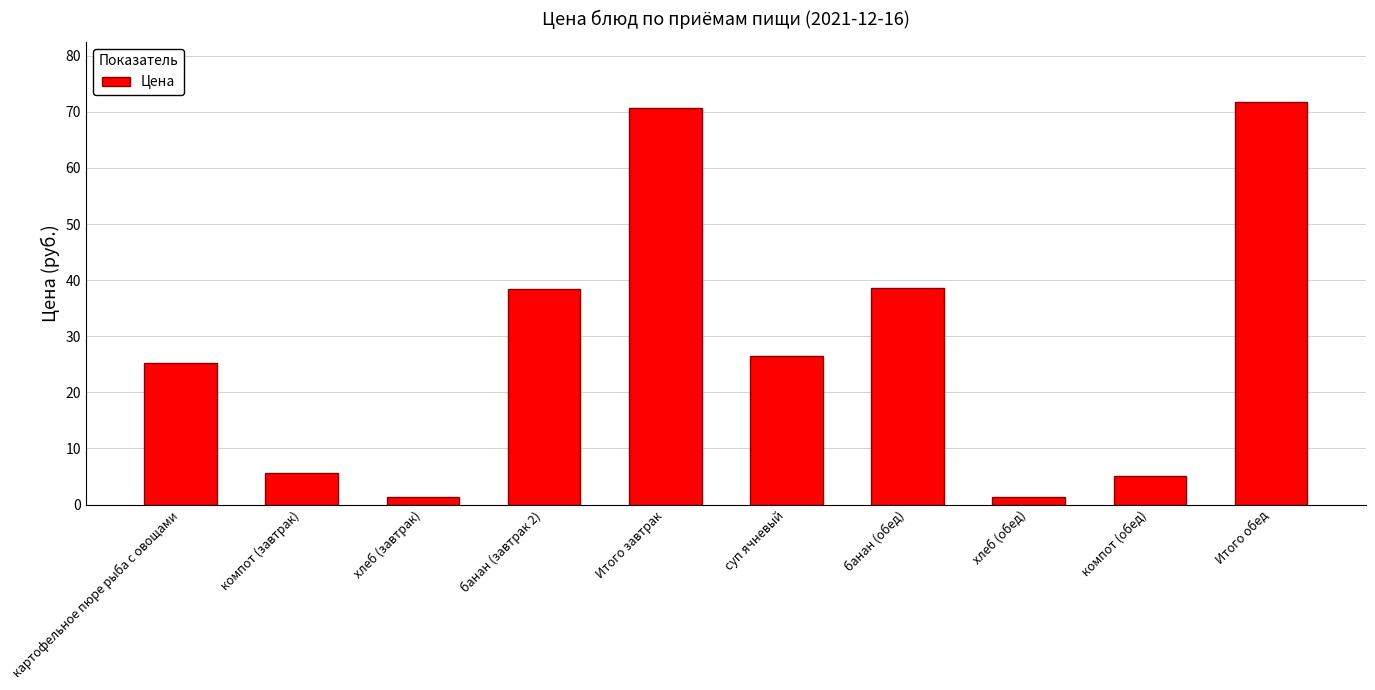

Which has a higher value, компот (завтрак) or хлеб (завтрак)?

компот (завтрак)